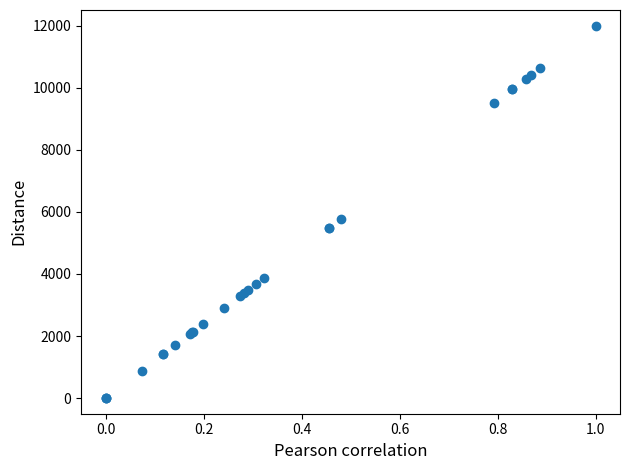

What Y value in the scatter plot is closest to 6000?

5767.8